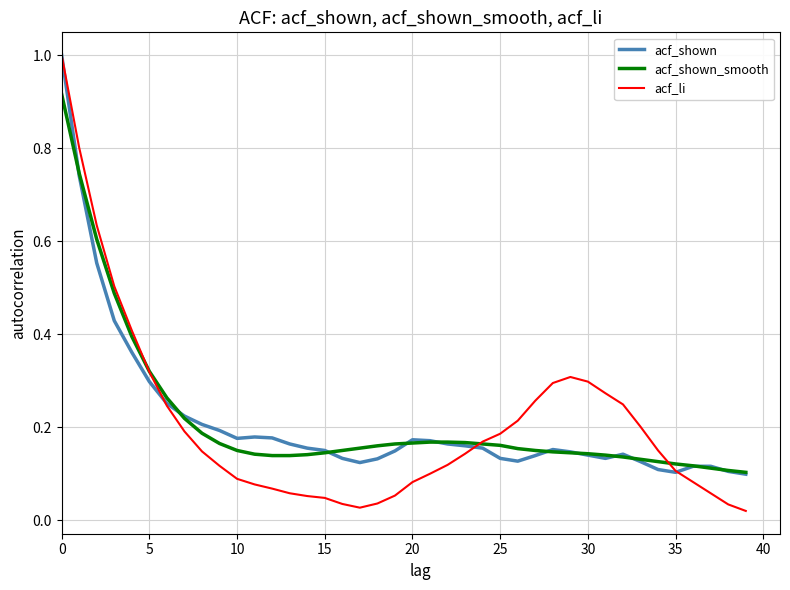

Which series has the largest range (max minus min)?

acf_li